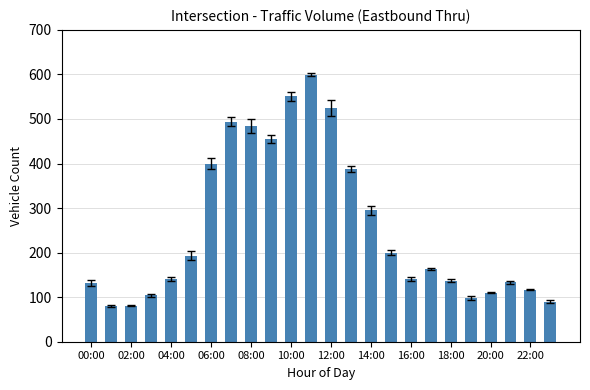

What is the value of the 24th bar from the left?

90